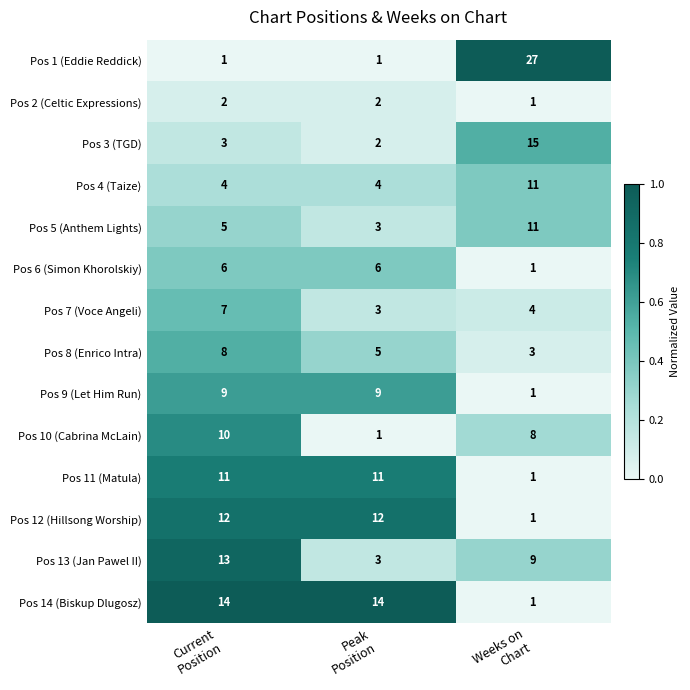

What is the difference between the maximum and minimum values in the Pos 5 (Anthem Lights) series?

8